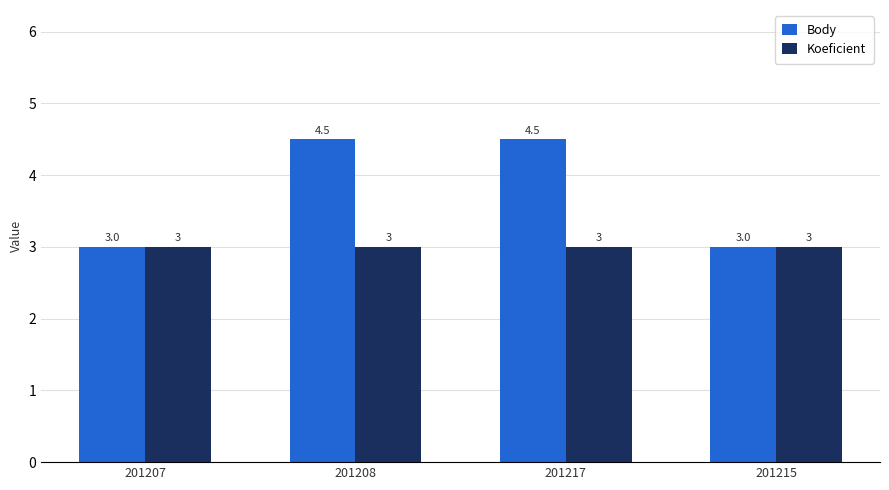

How many bars are there in total?

8